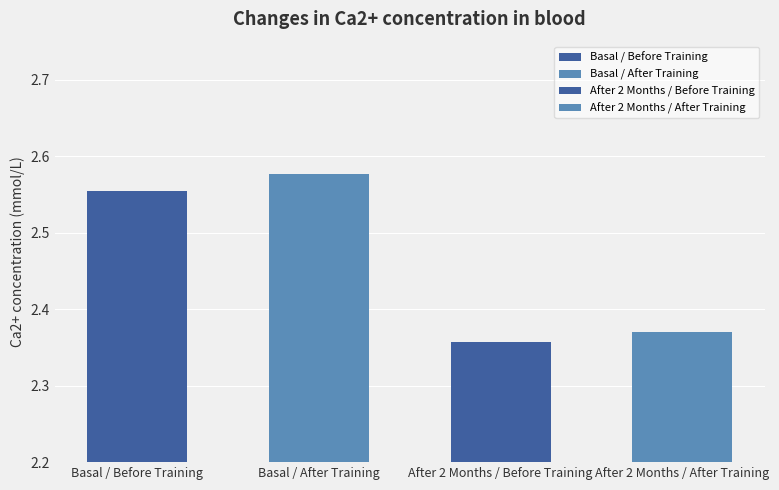

What are all the series names shown in the legend?

Basal Before Training, Basal After Training, After 2 Months Before Training, After 2 Months After Training